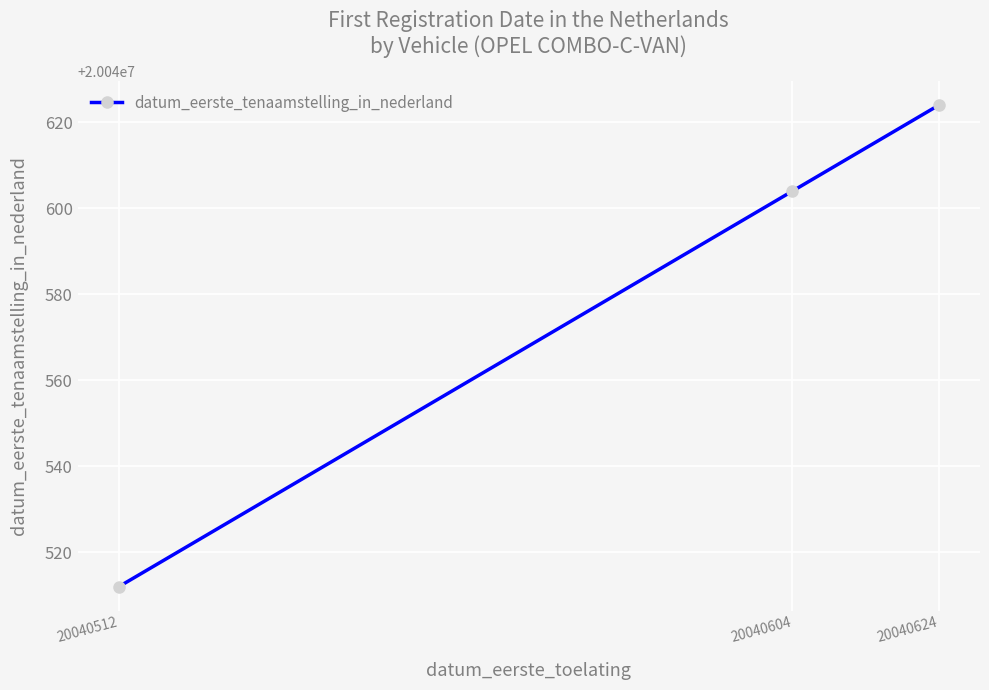

Does the chart display data point markers on the line(s)?

Yes